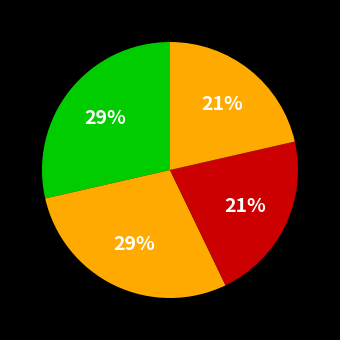

Count the number of slices in the pie.

4